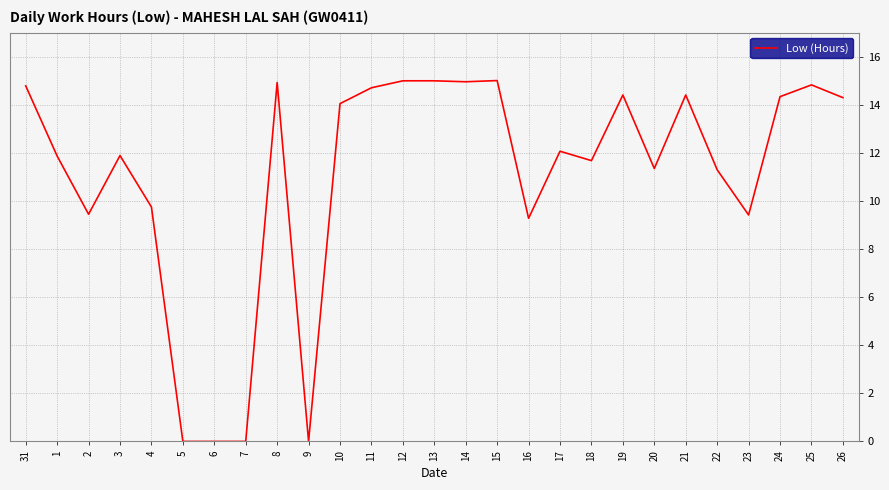

What is the sum of the values at 1 and 26?

26.2